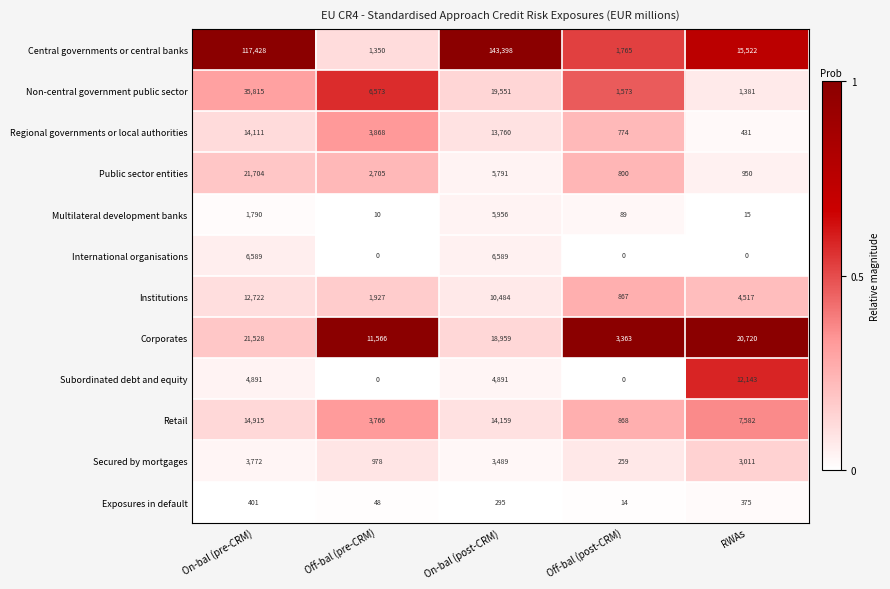

At which label does Regional governments or local authorities reach its minimum?

RWAs